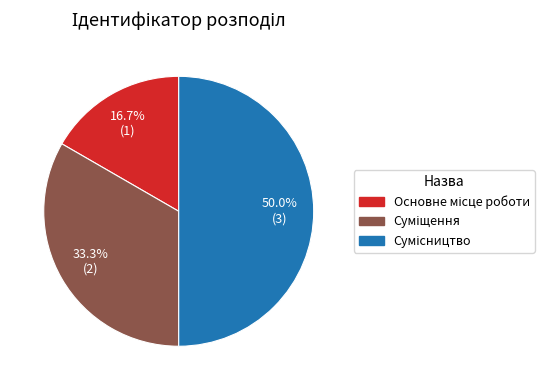

Count the number of slices in the pie.

3